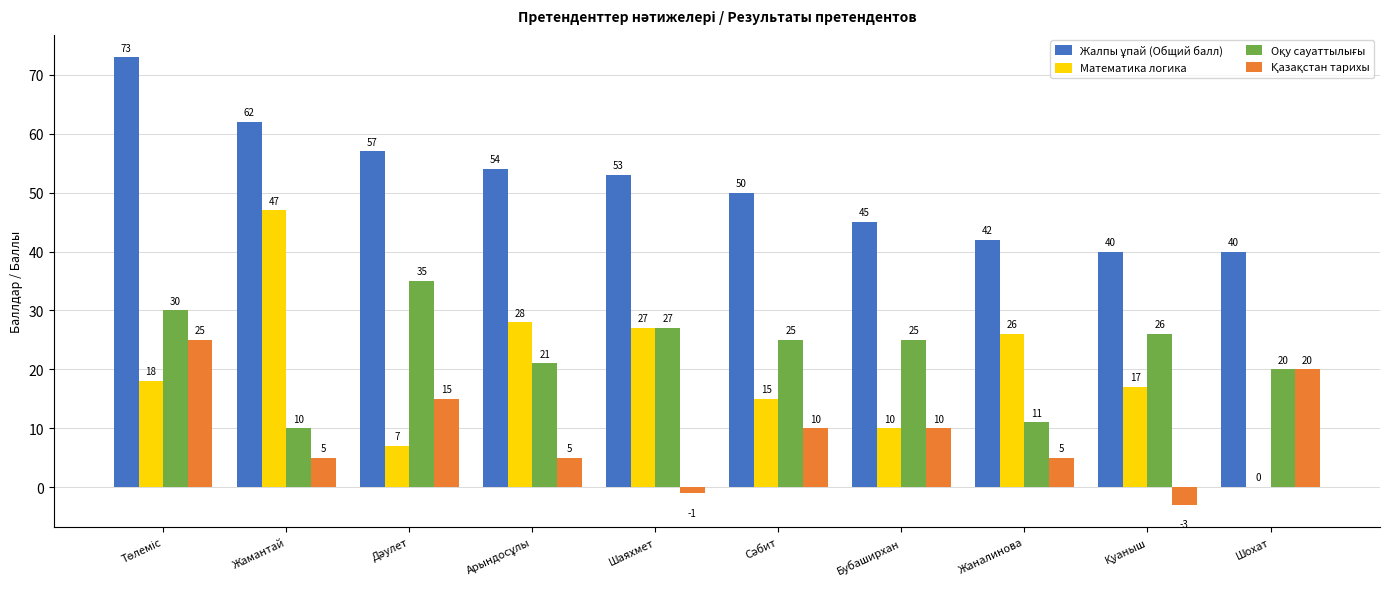

What is the sum of all Математика логика values?

195